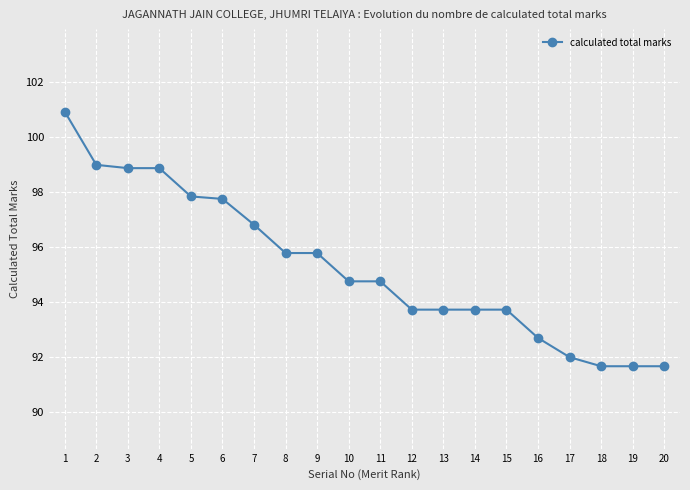

What is the change in value from 8 to 19?

-4.1